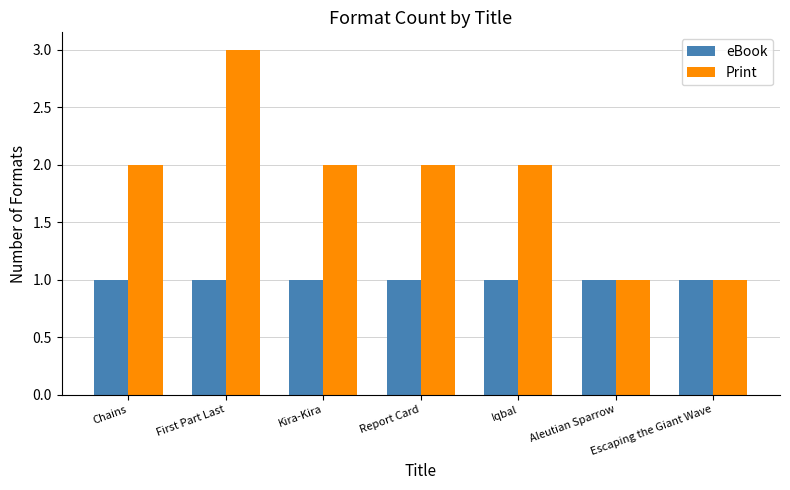

True or false: eBook has a value of 1 at Kira-Kira.

True